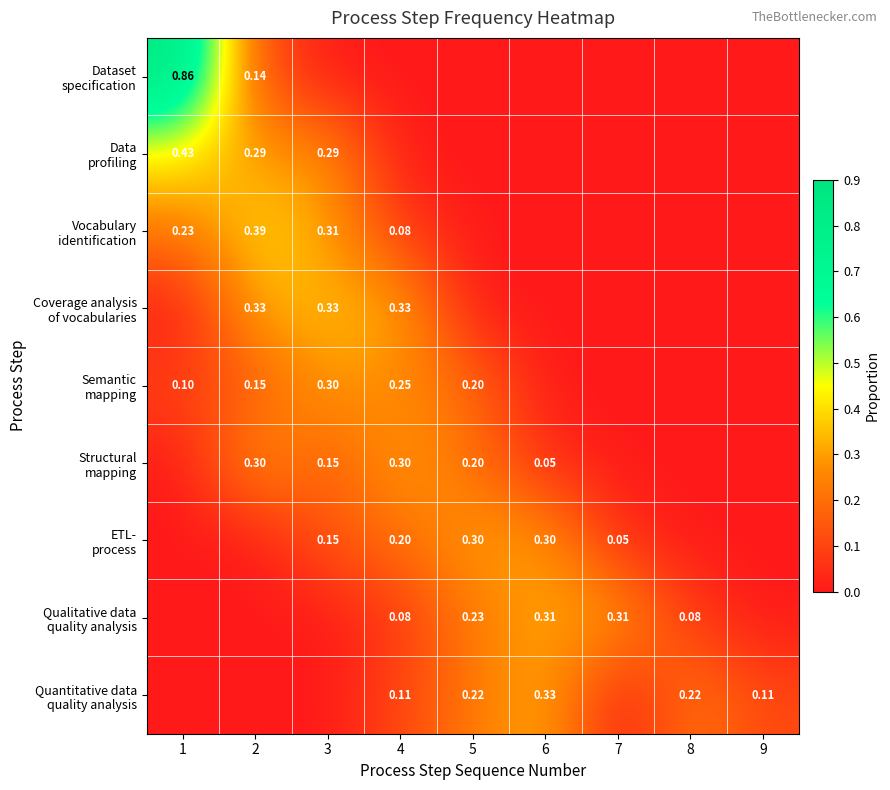

What is the average value of the Data profiling series?

0.1